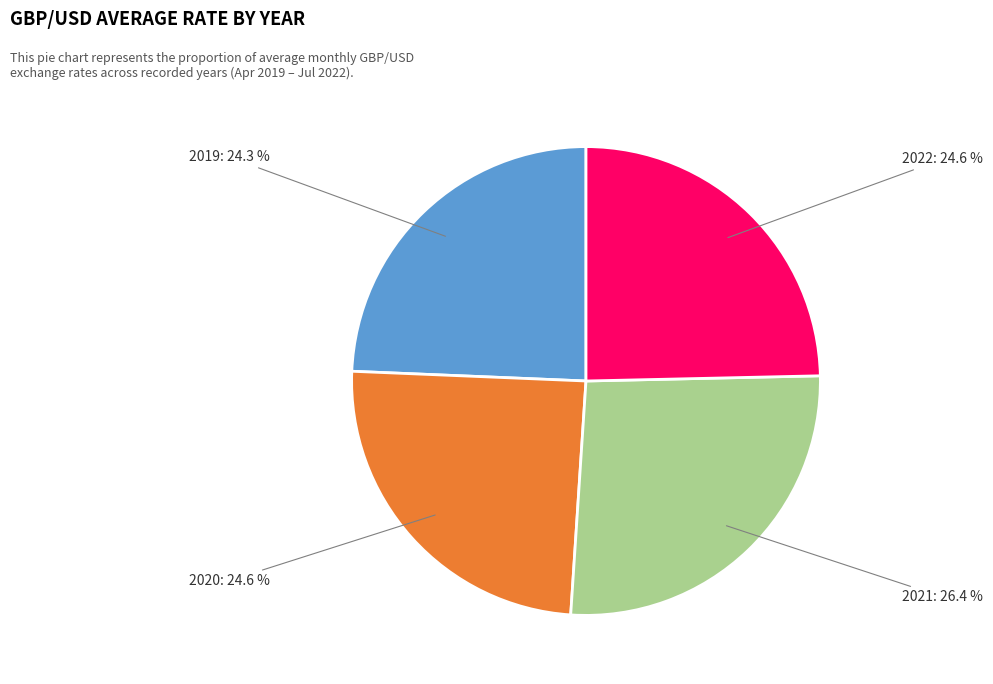

Does any single category account for the majority?

No